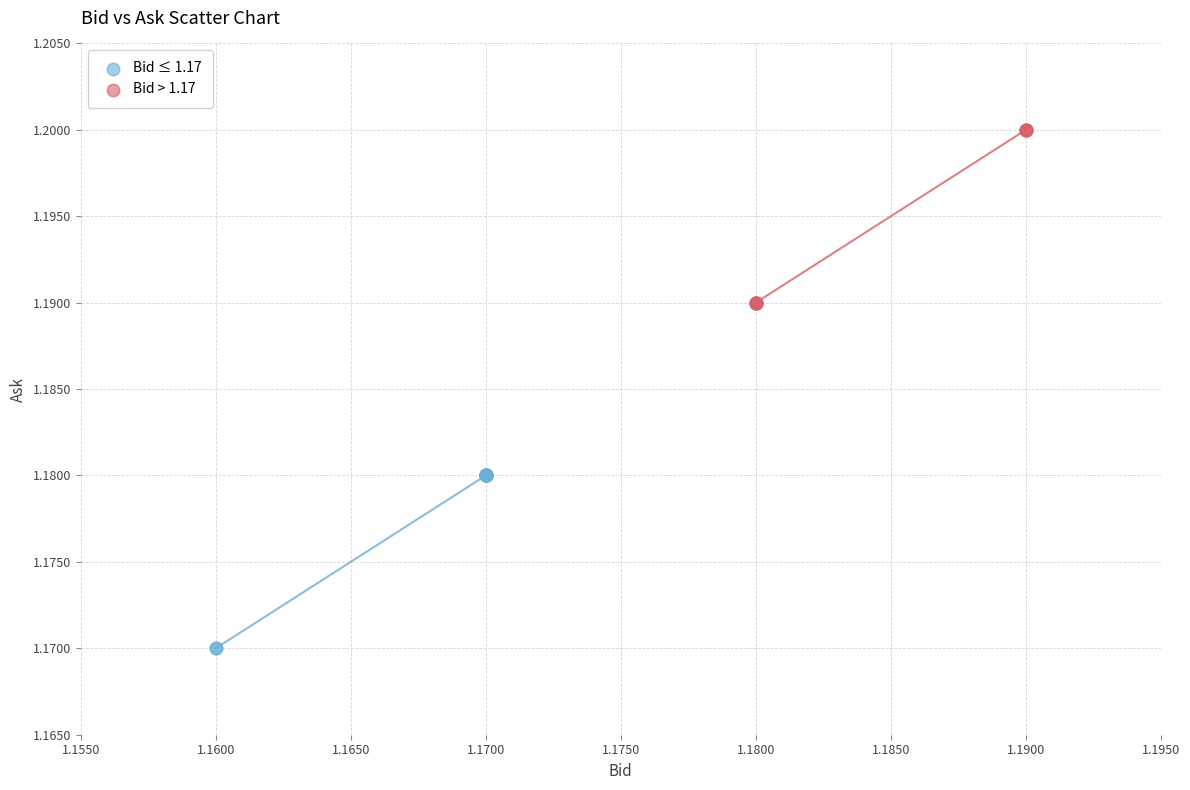

Which series contains the lowest Y value?

Bid ≤ 1.17